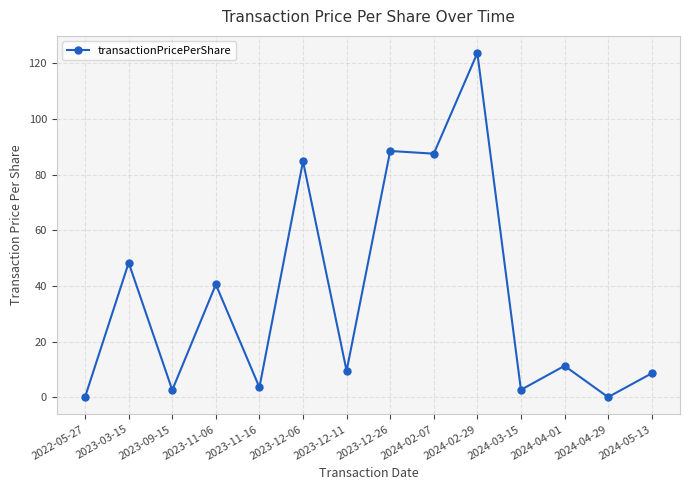

Where does the data first go above 11?

2023-03-15